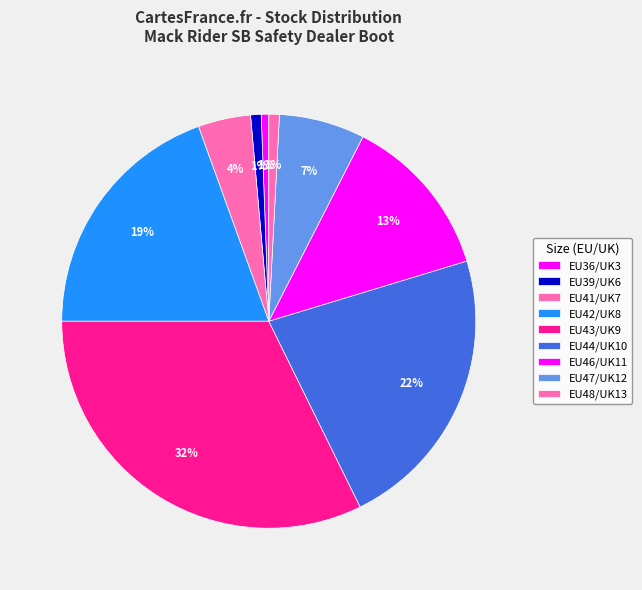

Count the number of slices in the pie.

9